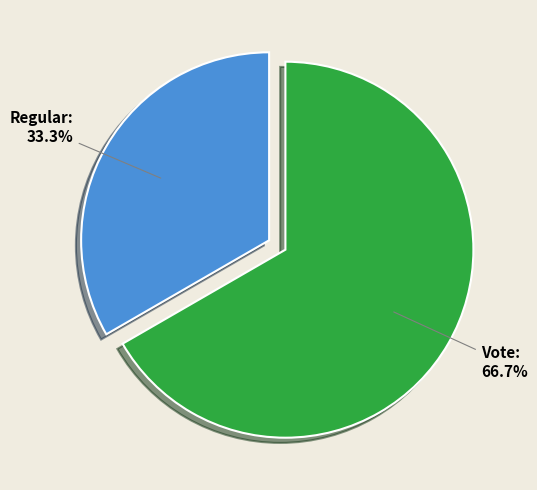

Combined, what portion of the pie is Regular and Vote?

100.0%